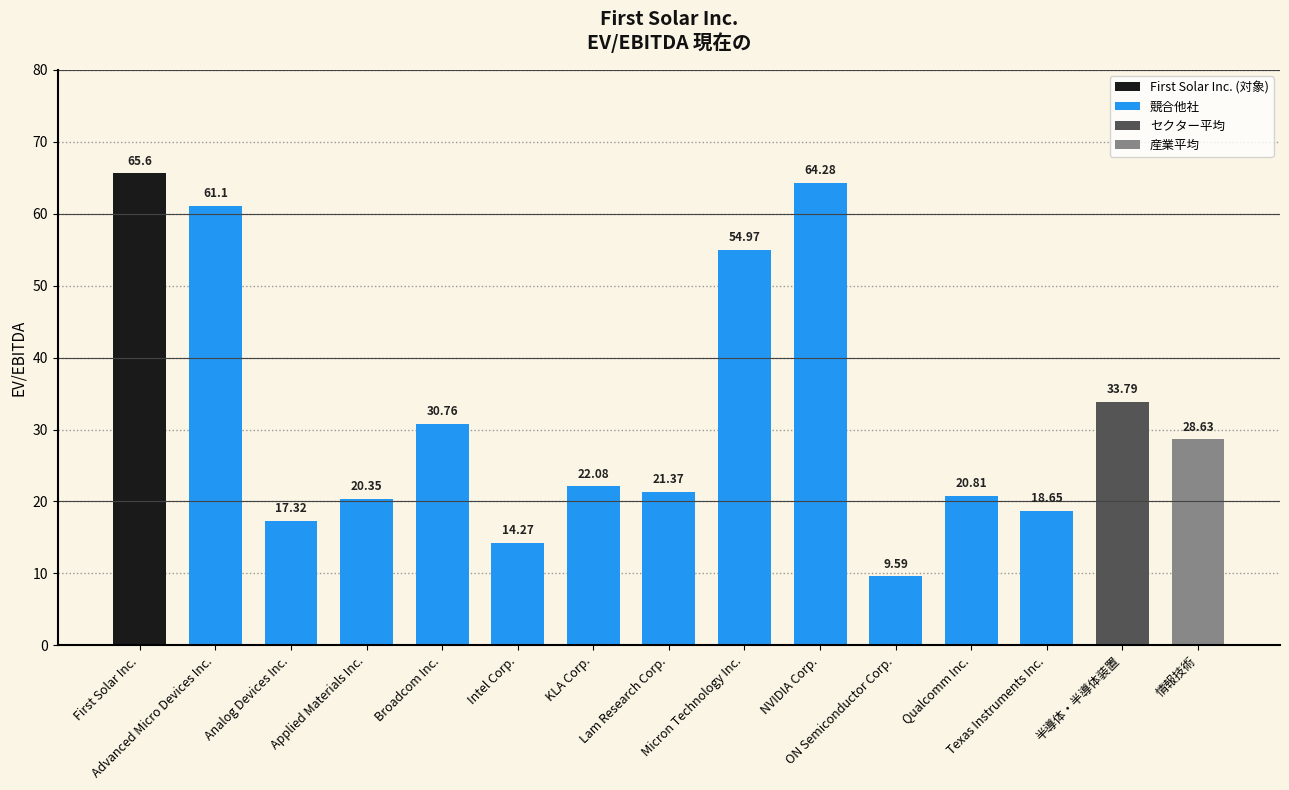

What is the average value of the 競合他社 series?

29.6